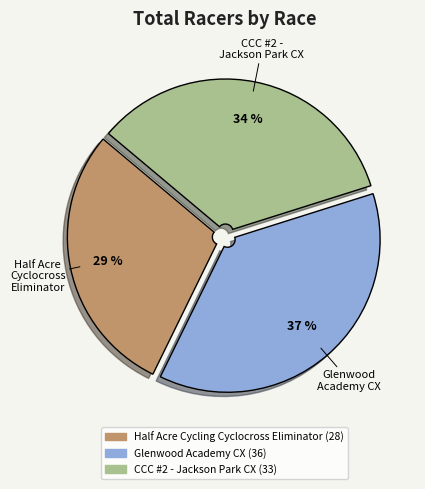

Rank the categories by value from lowest to highest.

Half Acre Cycling Cyclocross Eliminator, CCC #2 - Jackson Park CX, Glenwood Academy CX